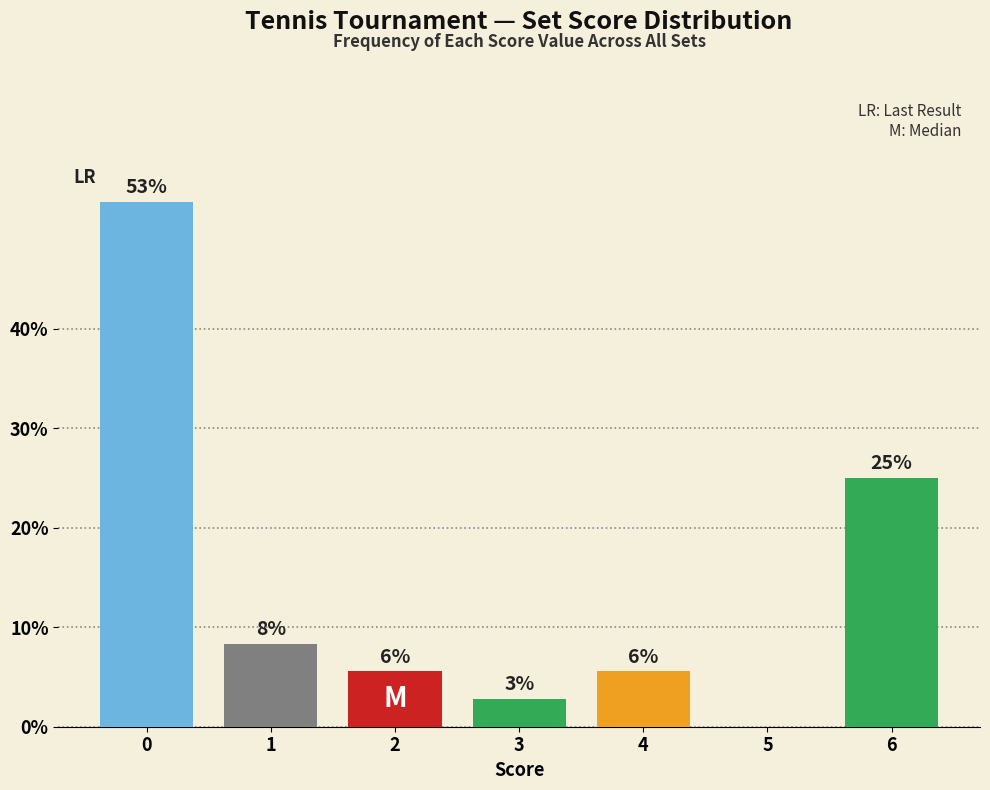

What is the difference between the second highest and second lowest values?

22.2